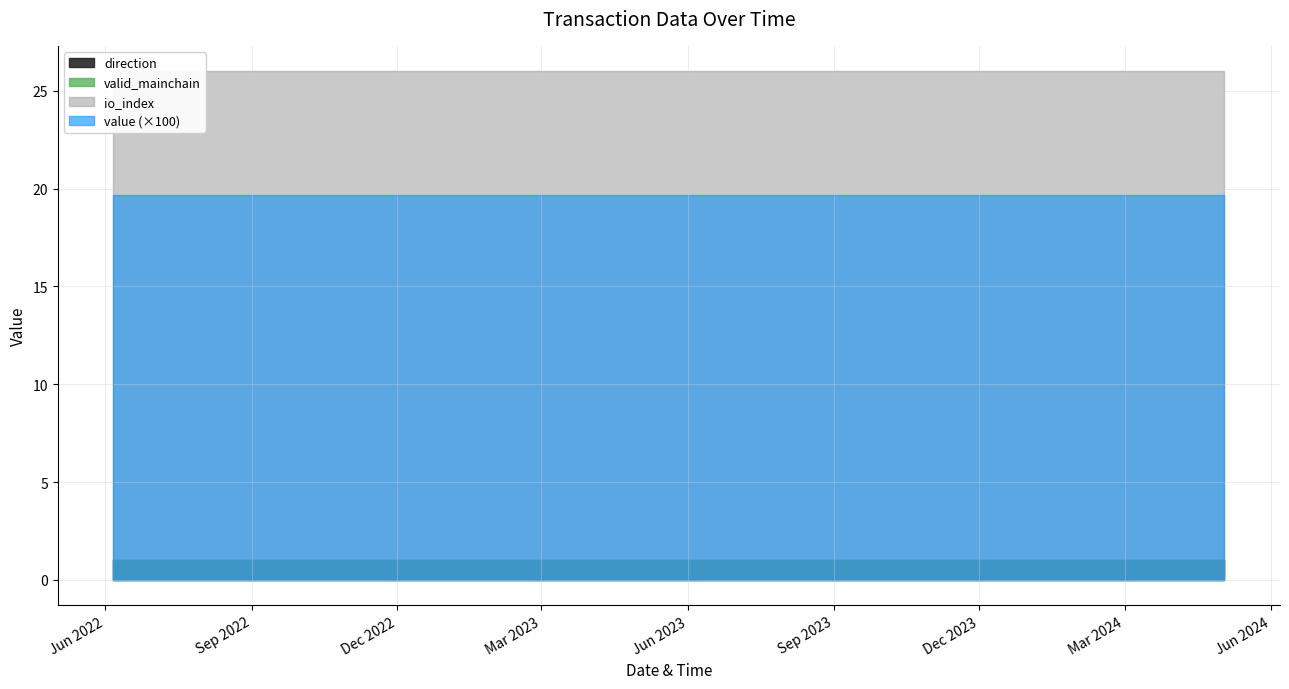

What is the average value of the valid_mainchain series?

1.0